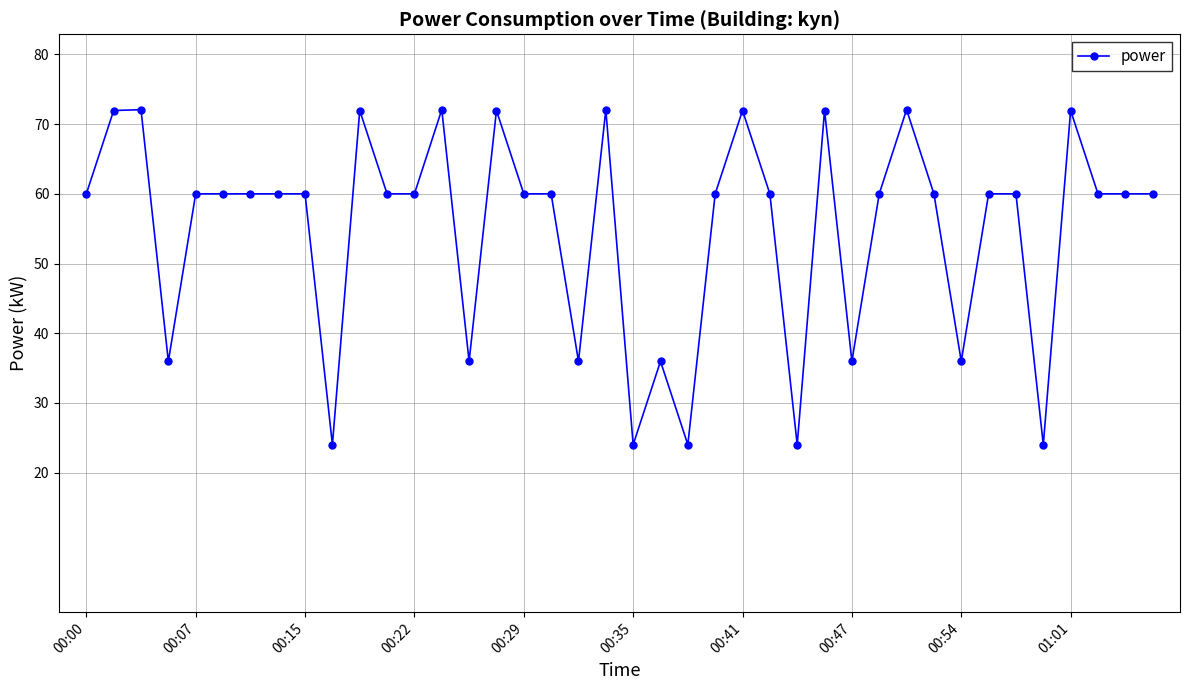

What is the average value?

54.9